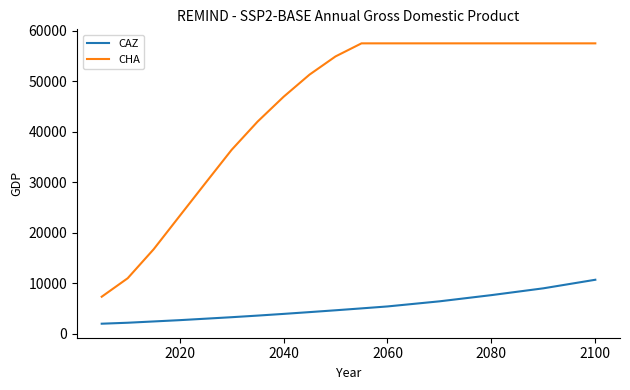

What is the lowest value of the CHA series?

7360.9